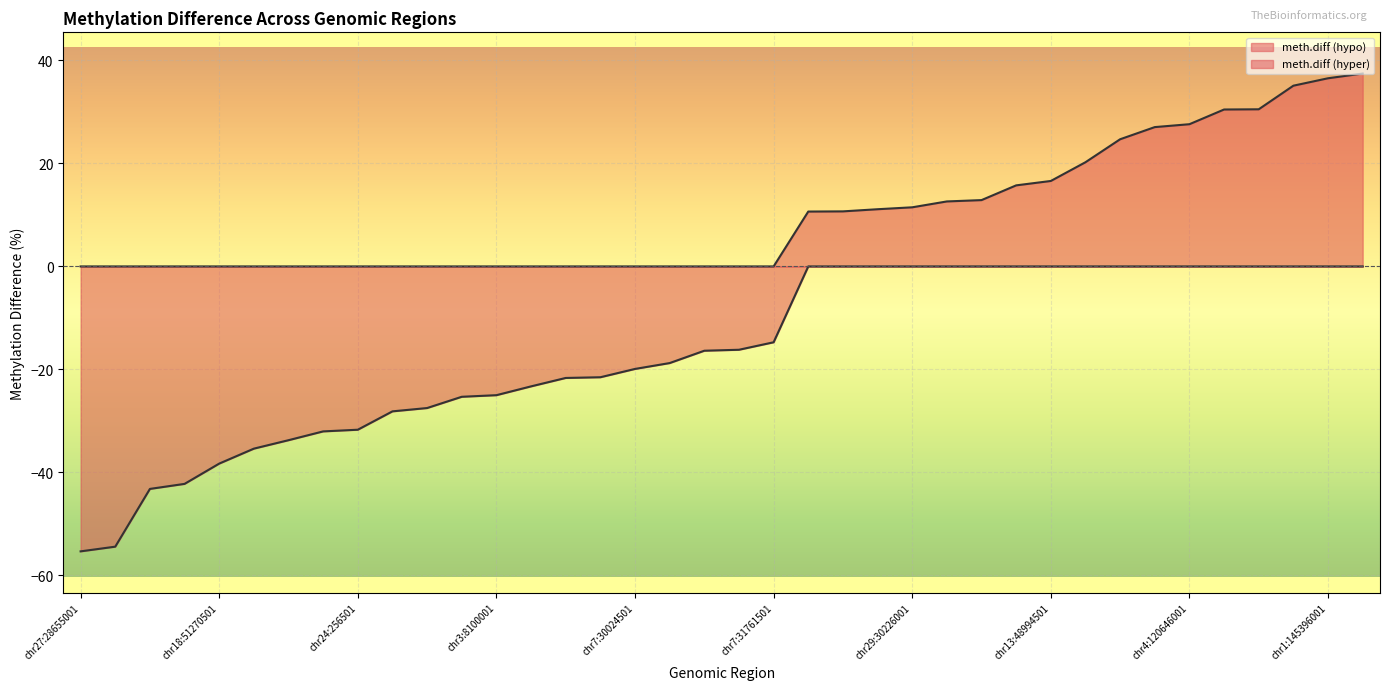

Between chr19:61937001 and chr2:100653001, which is larger?

chr19:61937001